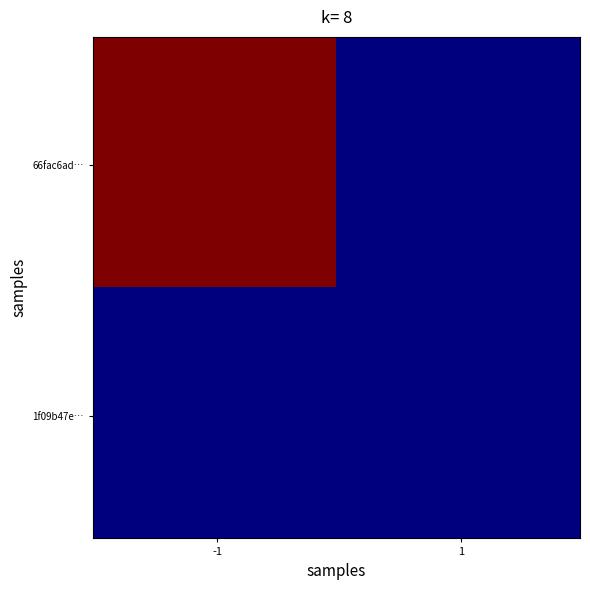

Which label corresponds to the smallest value in the chart?

-1